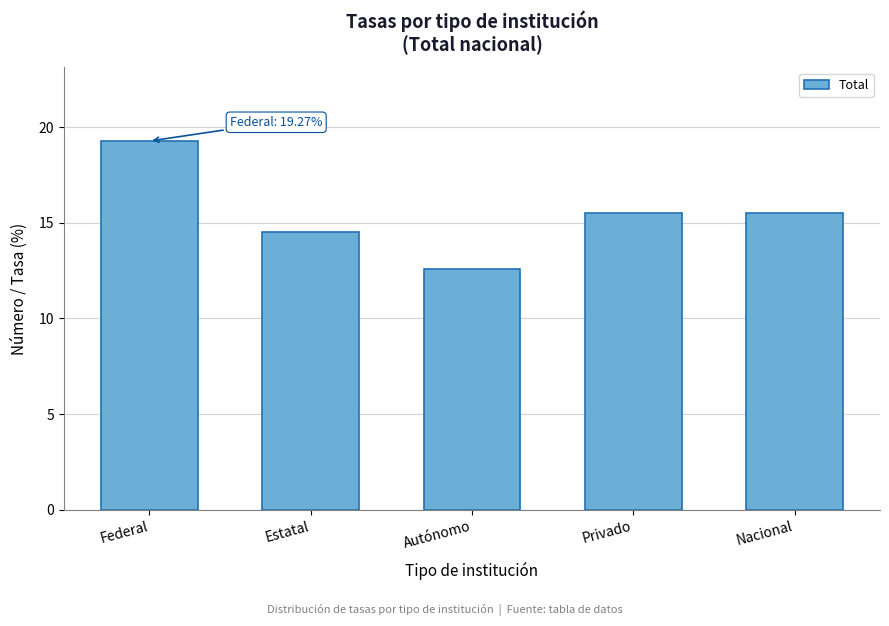

Reading left to right, transcribe all the data shown in this chart.

19.3	14.5	12.6	15.5	15.5